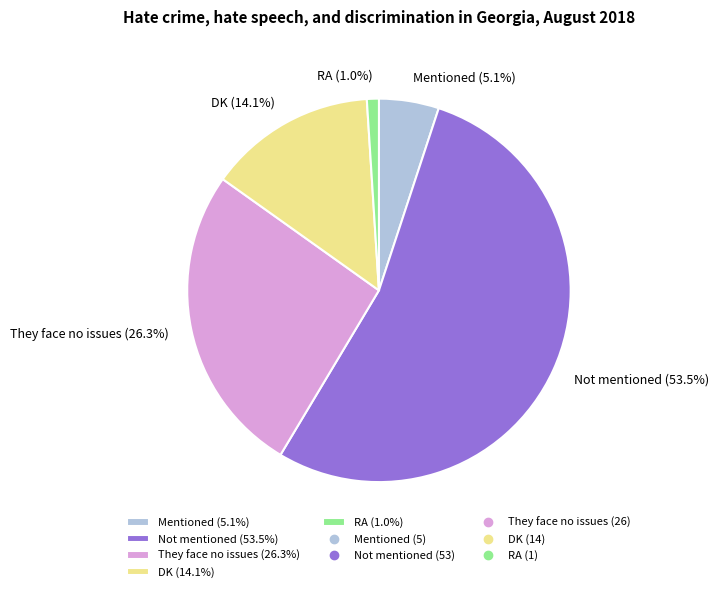

Does Not mentioned represent more than half of the total?

Yes